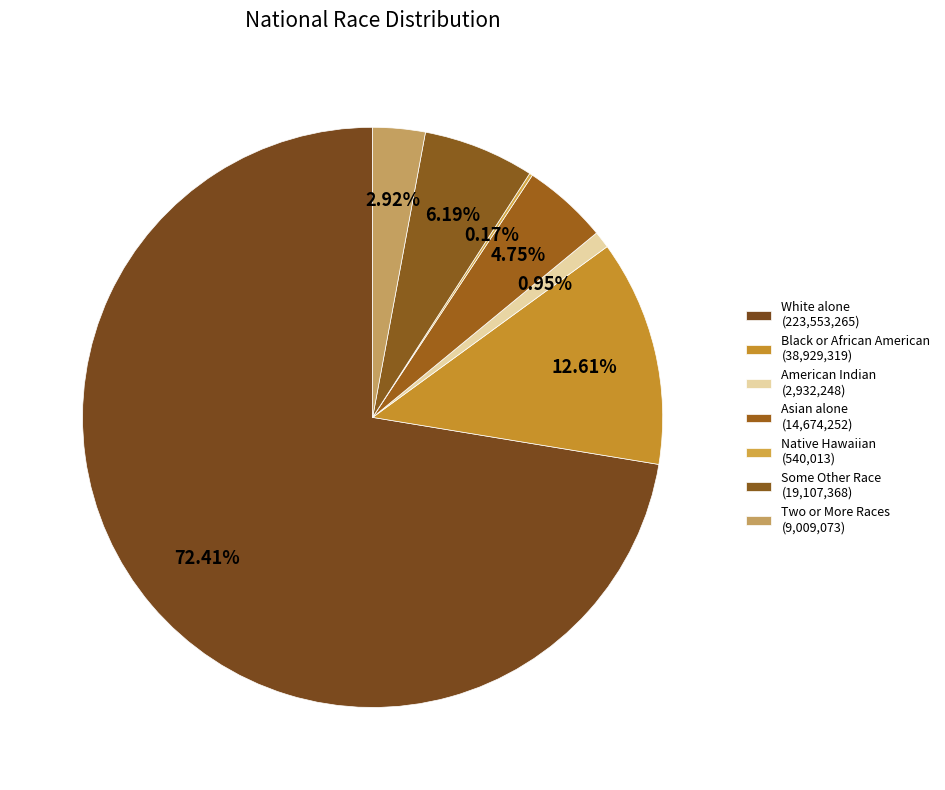

To the nearest percent, what is the difference between the largest and smallest slice percentages?

72%